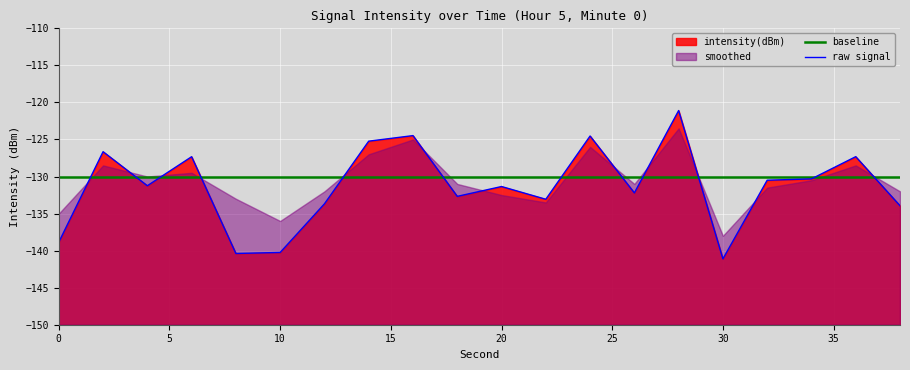

At which category does raw signal reach its first local valley?

10